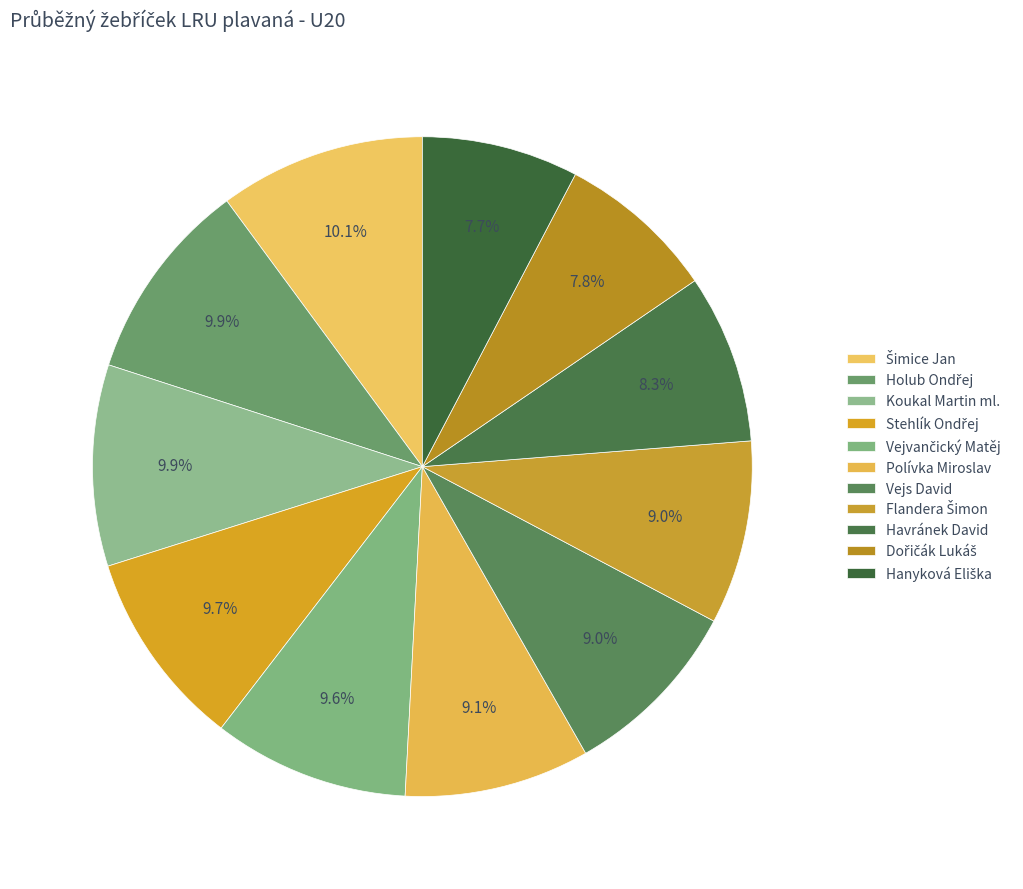

Rank the categories by value from lowest to highest.

Hanyková Eliška, Dořičák Lukáš, Havránek David, Vejs David, Flandera Šimon, Polívka Miroslav, Vejvančický Matěj, Stehlík Ondřej, Koukal Martin ml., Holub Ondřej, Šimice Jan